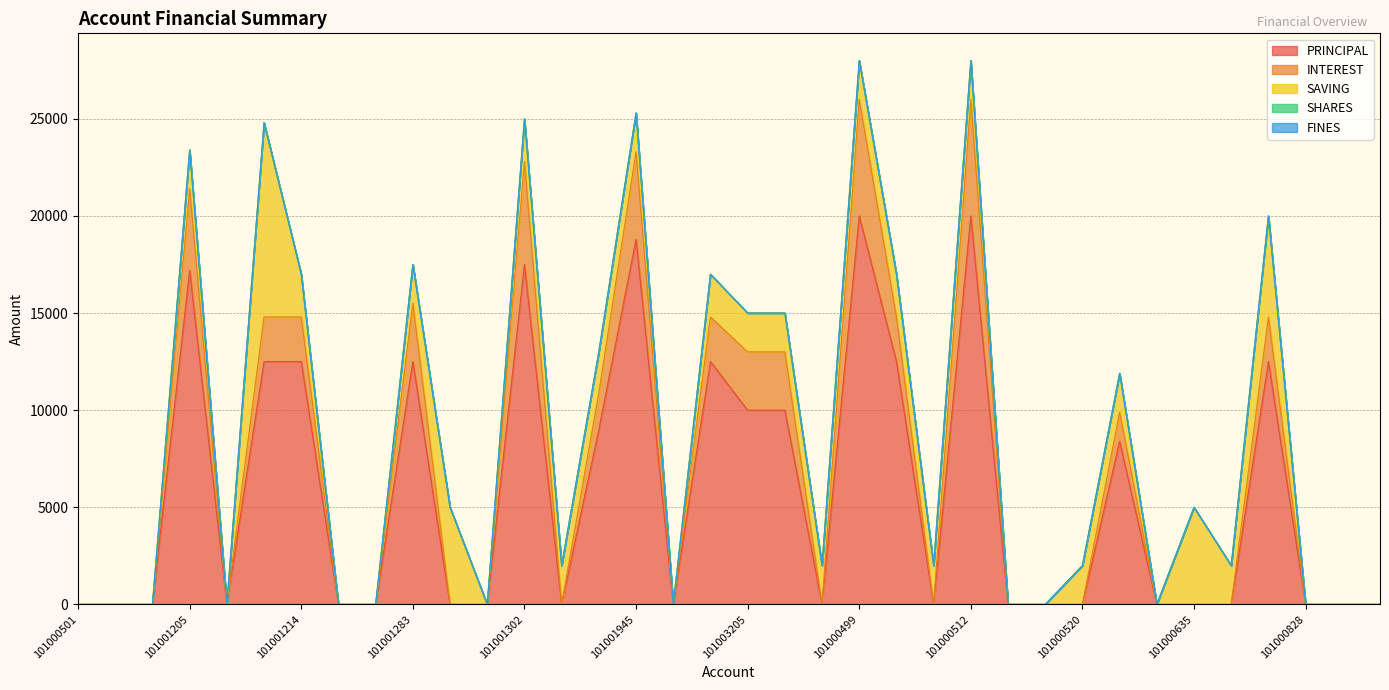

Reading left to right, extract all data points from this chart.

PRINCIPAL: 0	0	0	17200	0	12500	12500	0	0	12500	0	0	17500	0	9000	18800	0	12500	10000	10000	0	20000	12500	0	20000	0	0	0	8400	0	0	0	12500	0	0	0
INTEREST: 0	0	0	4200	0	2300	2300	0	0	3000	0	0	5300	0	1900	4500	0	2300	3000	3000	0	6000	2300	0	6000	0	0	0	1500	0	0	0	2300	0	0	0
SAVING: 0	0	0	2000	0	10000	2200	0	0	2000	5000	0	2200	2000	2100	2000	0	2200	2000	2000	2000	2000	2200	2000	2000	0	0	2000	2000	0	5000	2000	5200	0	0	0
SHARES: 0	0	0	0	0	0	0	0	0	0	0	0	0	0	0	0	0	0	0	0	0	0	0	0	0	0	0	0	0	0	0	0	0	0	0	0
FINES: 0	0	0	0	0	0	0	0	0	0	0	0	0	0	0	0	0	0	0	0	0	0	0	0	0	0	0	0	0	0	0	0	0	0	0	0